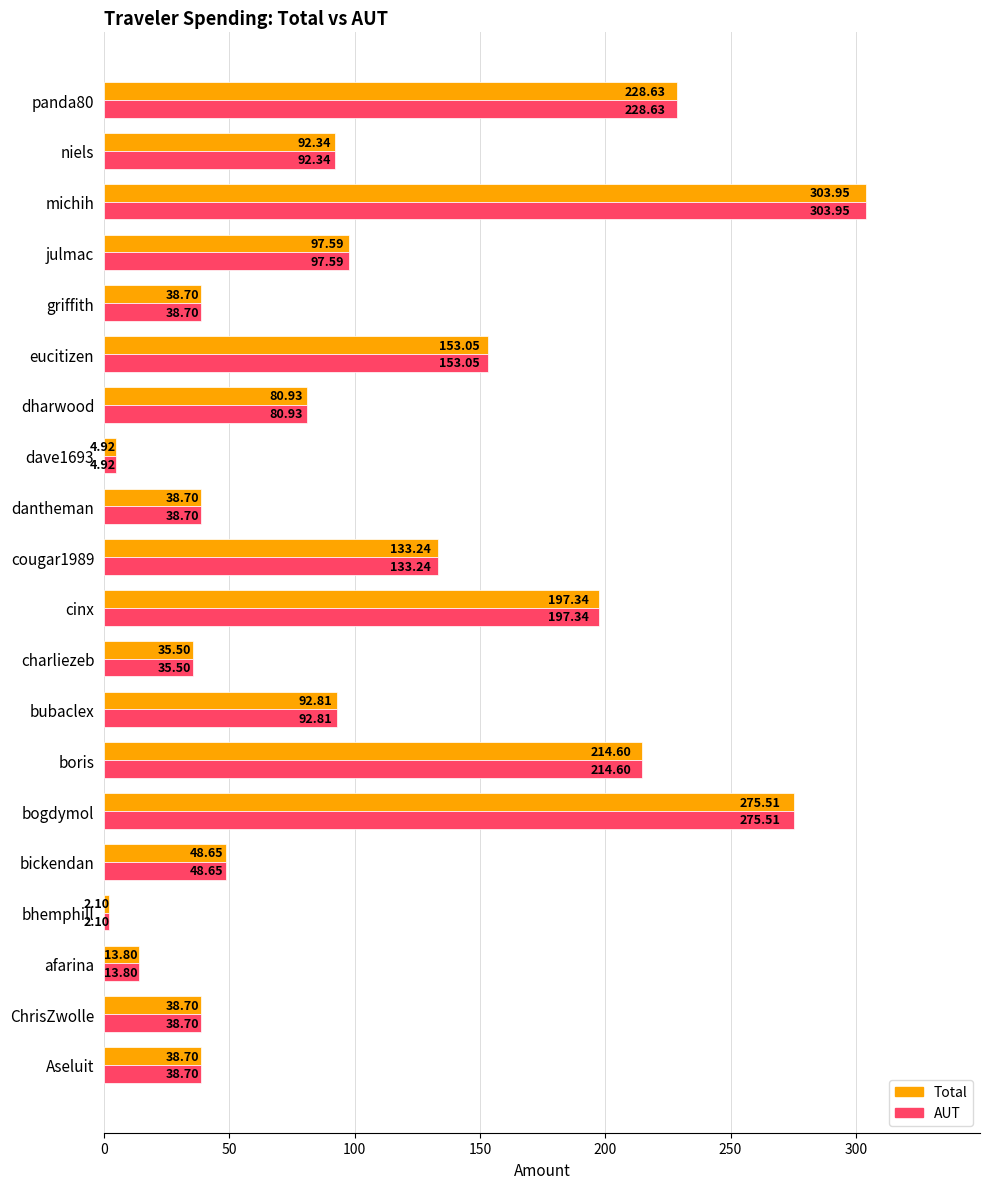

What is the total value across all series at Aseluit?

77.4